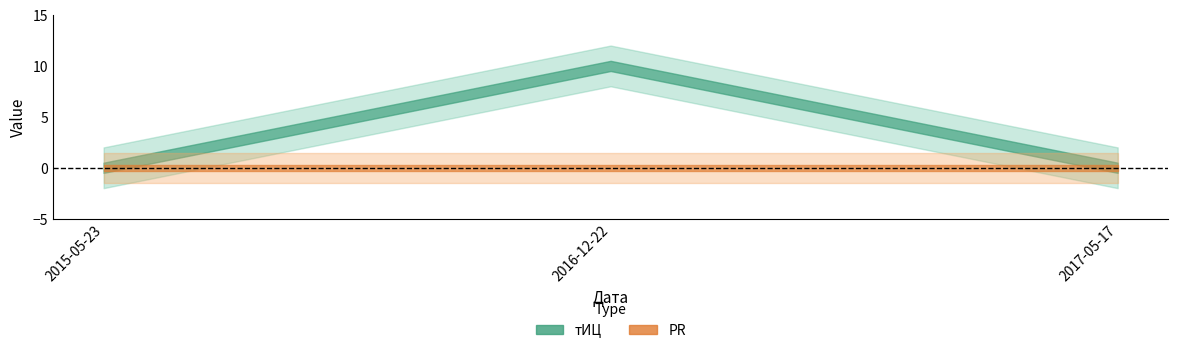

Which label corresponds to the smallest value in the chart?

2015-05-23